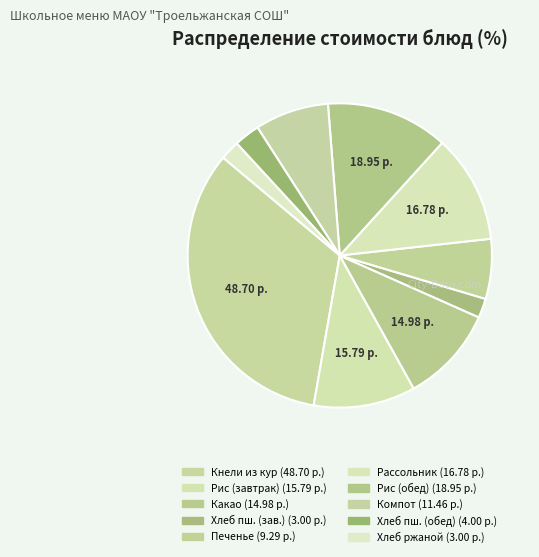

How many segments does this pie chart have?

10